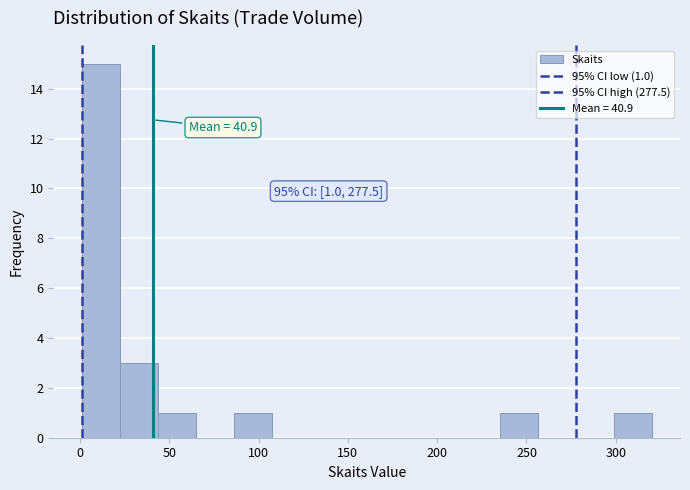

Which range on the x-axis has the tallest bar?

0 to 20